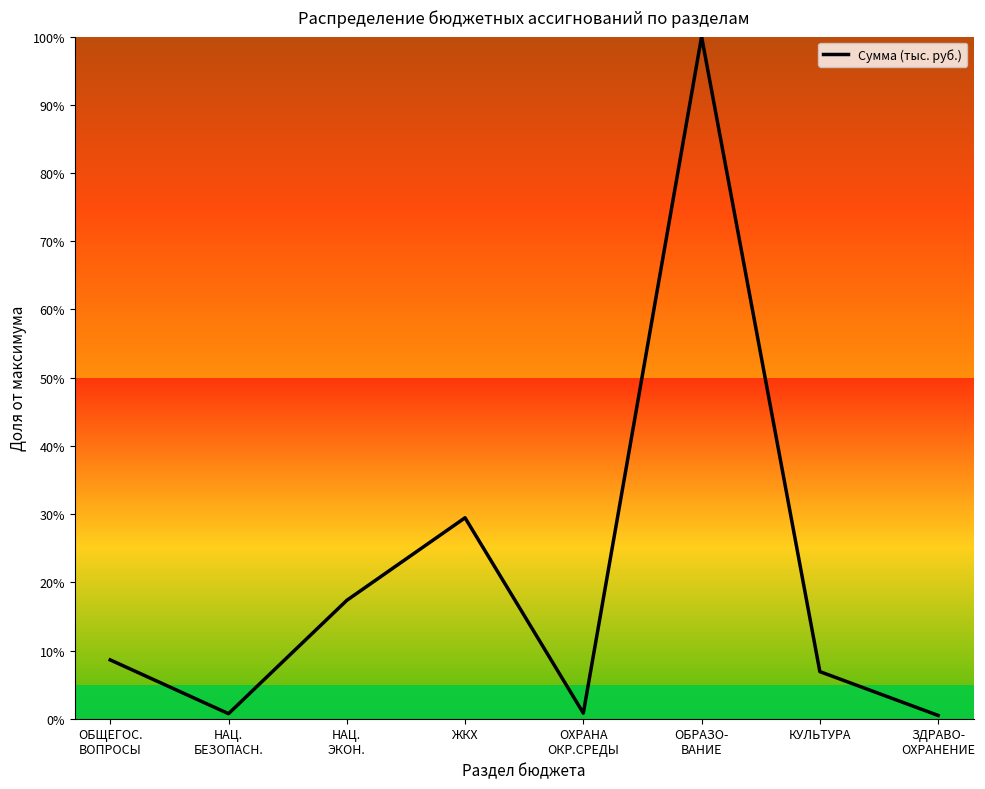

True or false: the data has more than 1 interior local peaks.

True